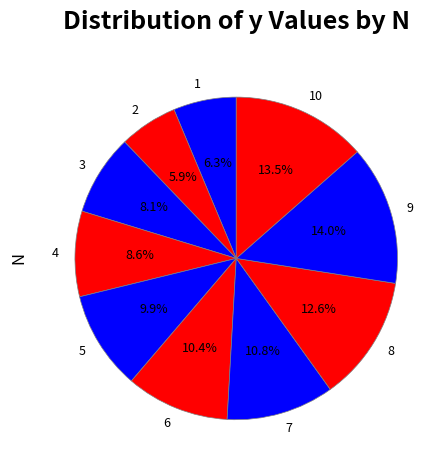

The 2 slice represents 1% of the pie. True or false?

False